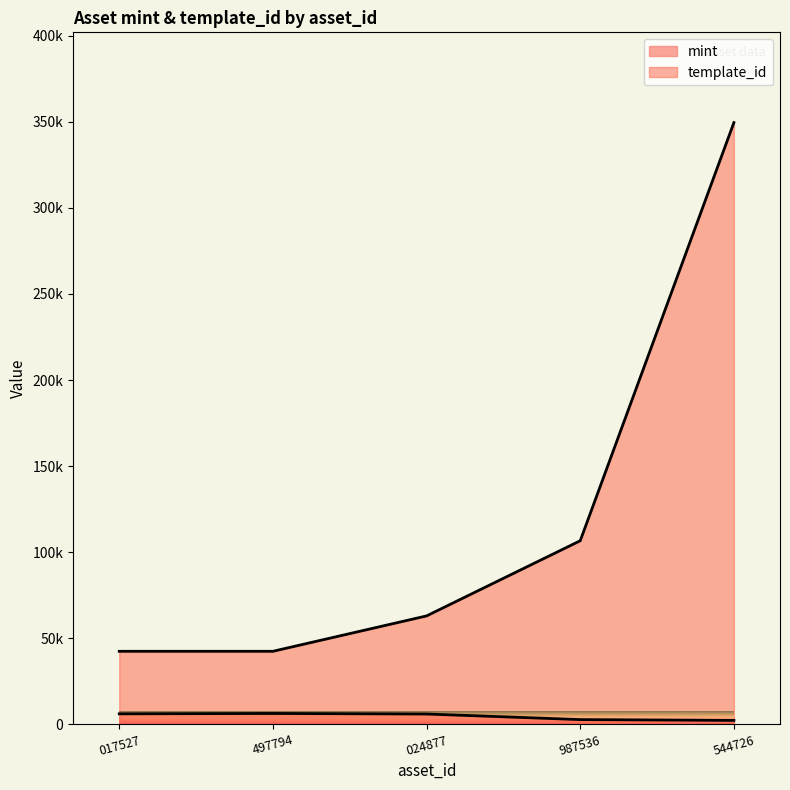

How many lines are shown in the chart?

2